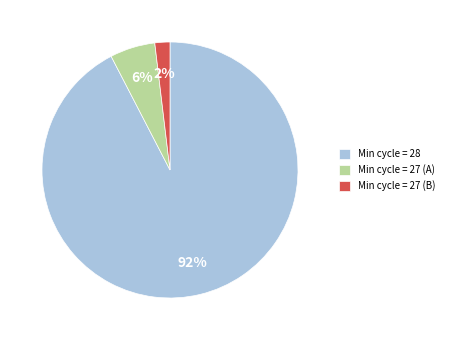

Which slice is the smallest?

Min cycle = 27 (B)